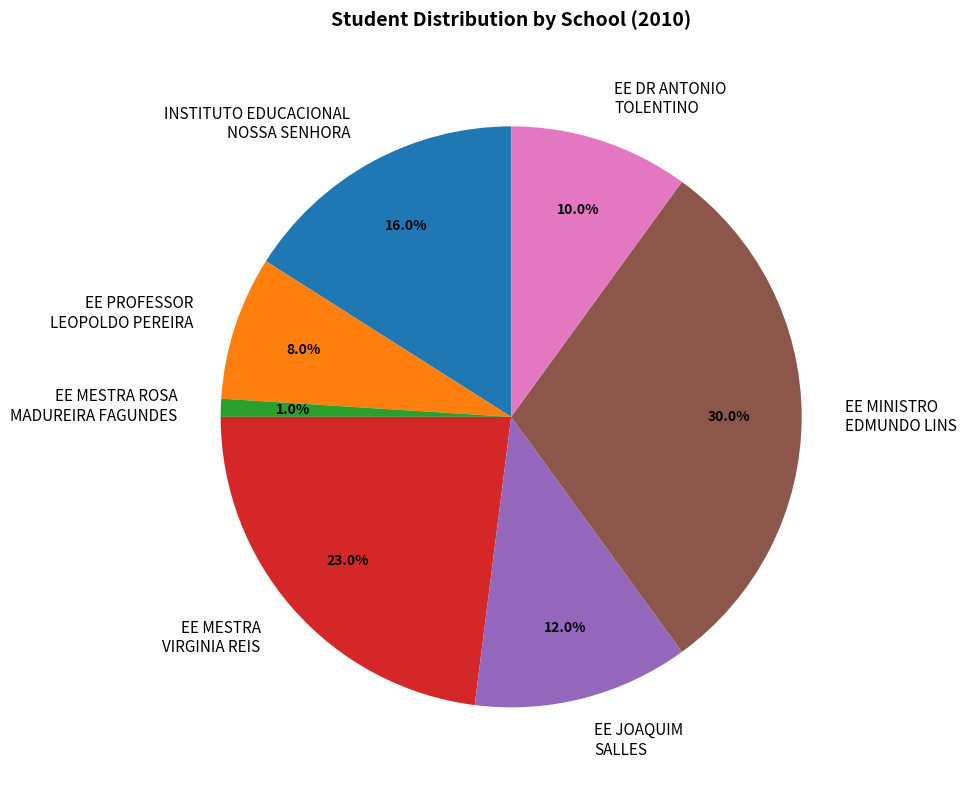

What percentage is the INSTITUTO EDUCACIONAL NOSSA SENHORA slice, to the nearest percent?

16%